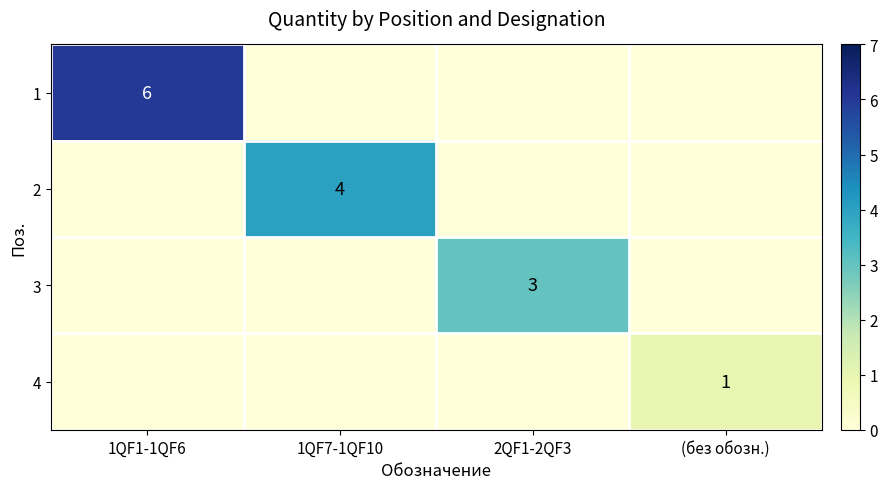

The value of 4 at (без обозн.) is 1. True or false?

True